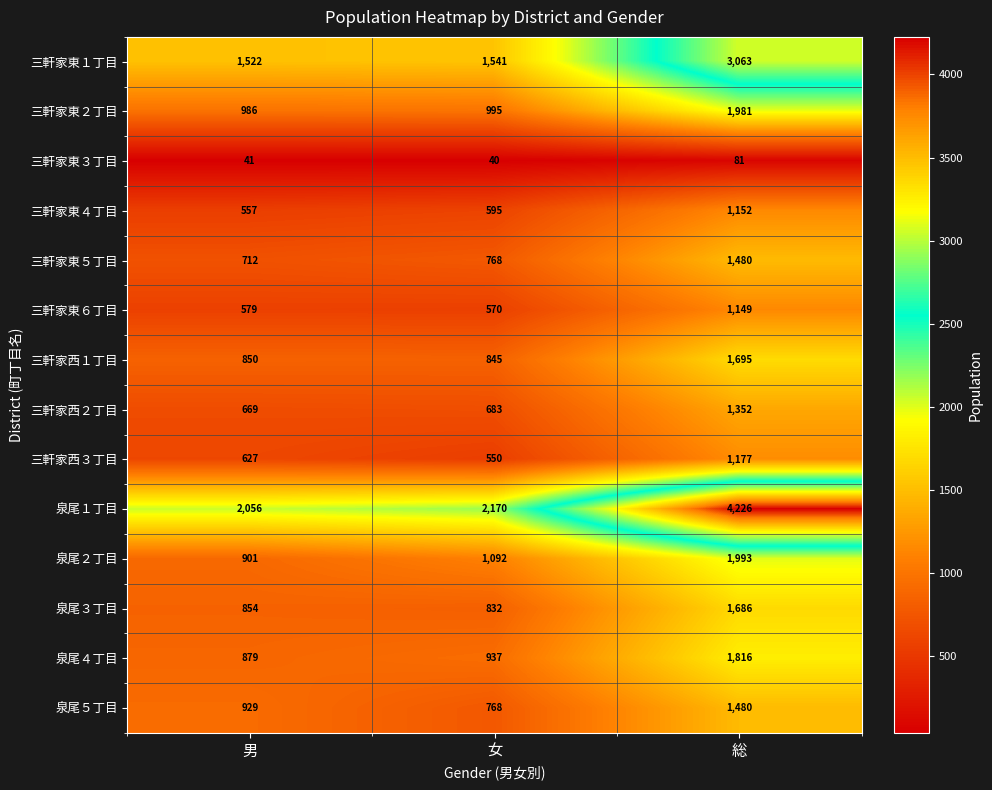

The value of 三軒家東６丁目 at 女 is 961. True or false?

False